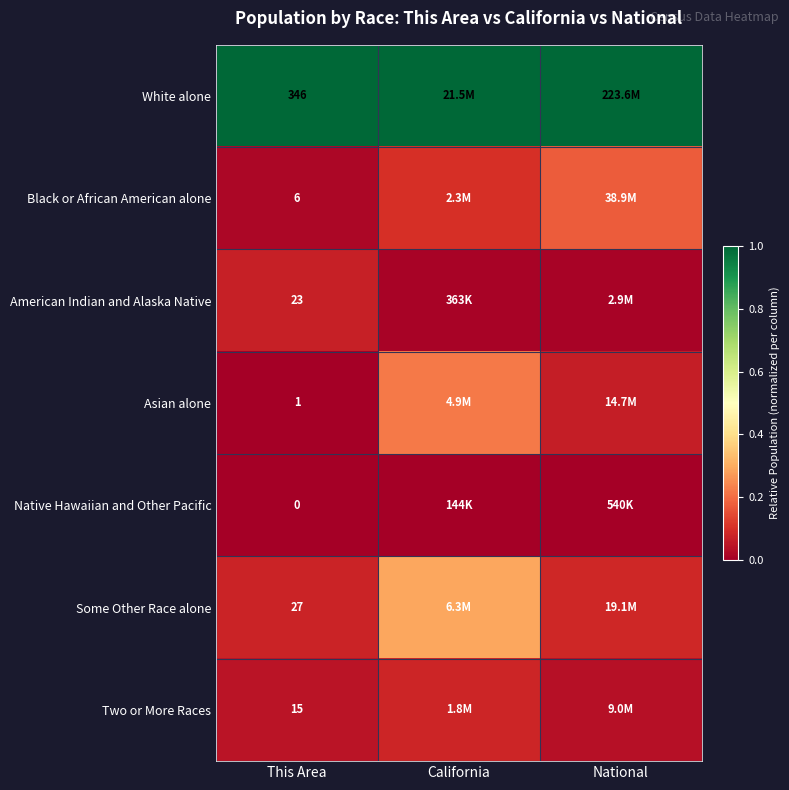

At how many categories does at least one series exceed 0?

3